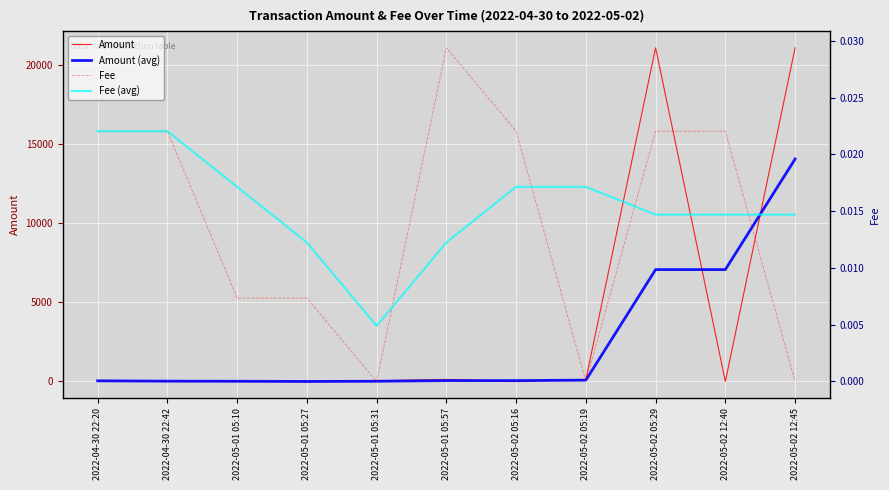

Which series has the largest range (max minus min)?

Amount